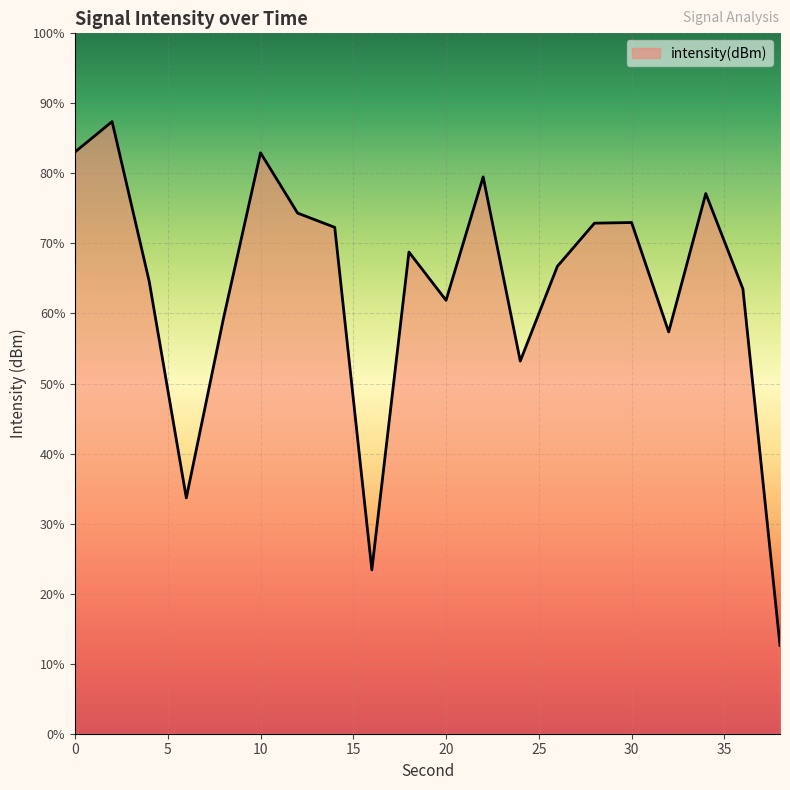

List the labels in order of value, largest first.

2, 0, 10, 22, 34, 12, 30, 28, 14, 18, 26, 4, 36, 20, 8, 32, 24, 6, 16, 38